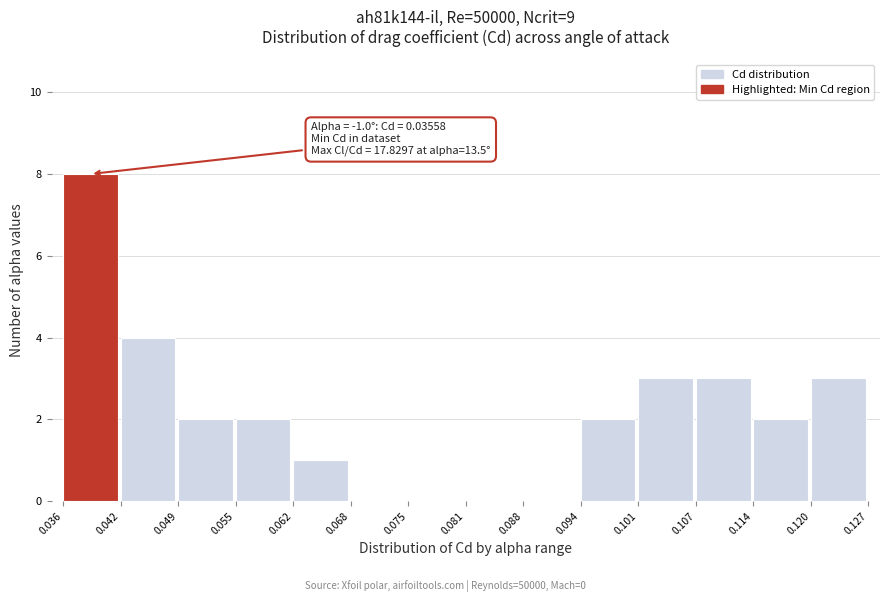

Over which range of the x-axis is the bar tallest?

0.036 to 0.042